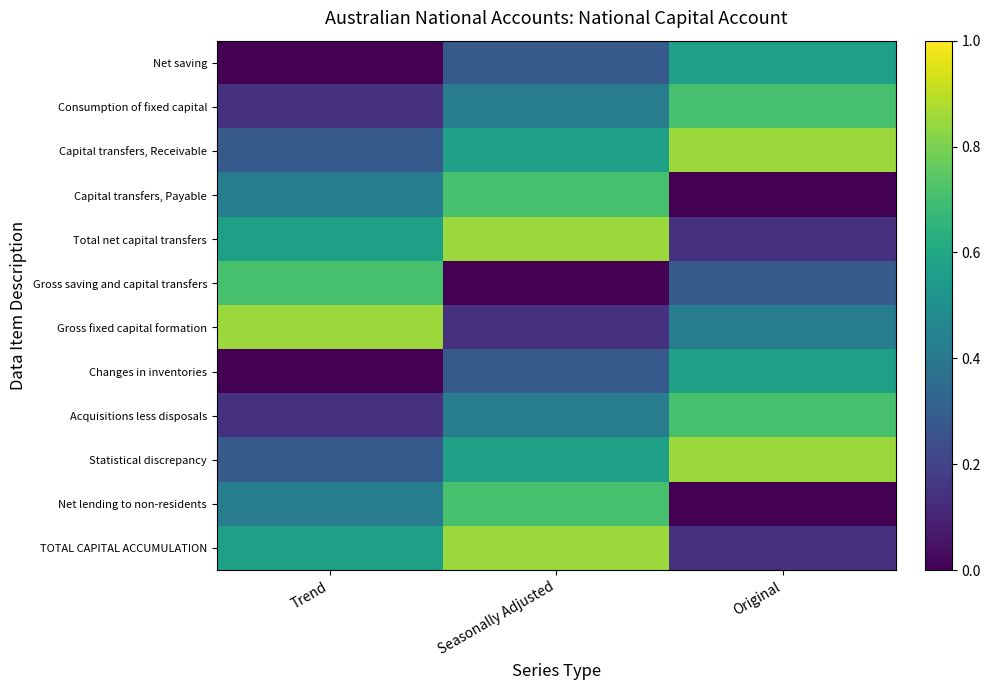

Rank the series at Original from highest to lowest value.

Capital transfers, Receivable, Statistical discrepancy, Consumption of fixed capital, Acquisitions less disposals, Net saving, Changes in inventories, Gross fixed capital formation, Gross saving and capital transfers, Total net capital transfers, TOTAL CAPITAL ACCUMULATION, Capital transfers, Payable, Net lending to non-residents